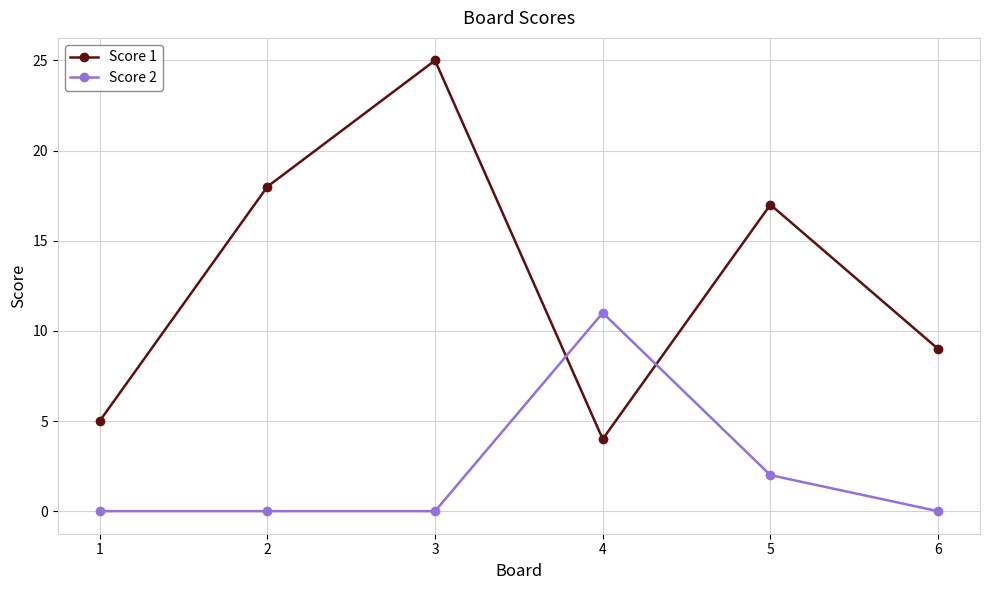

Which series ends up on top after the final intersection of Score 1 and Score 2?

Score 1